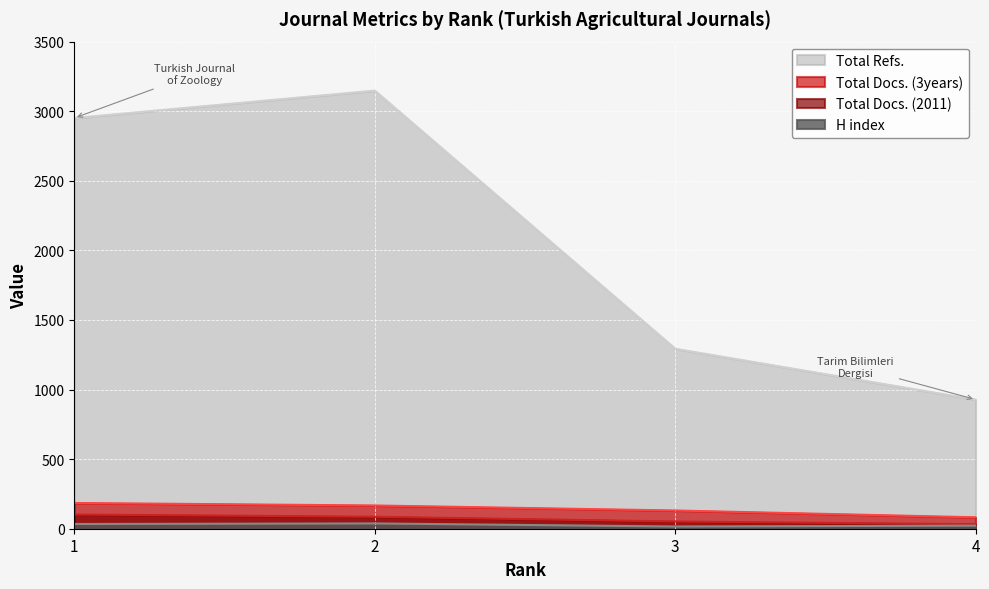

Rank the series at 2 from highest to lowest value.

Total Refs., Total Docs. (3years), Total Docs. (2011), H index